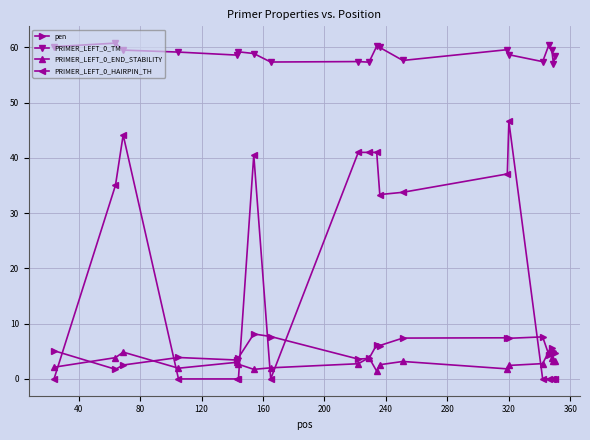

True or false: PRIMER_LEFT_0_END_STABILITY and PRIMER_LEFT_0_HAIRPIN_TH cross at least once.

True